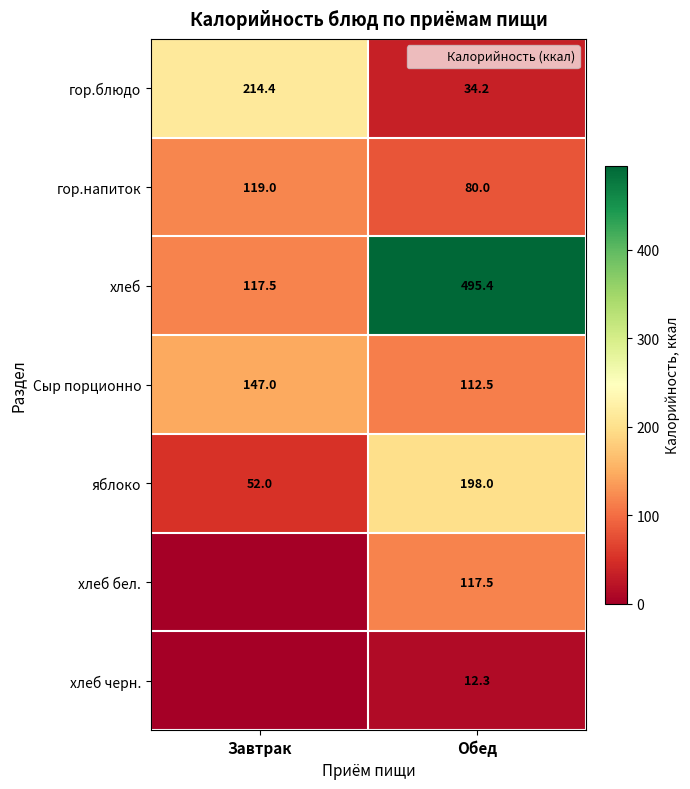

What is the sum of all Сыр порционно values?

259.5